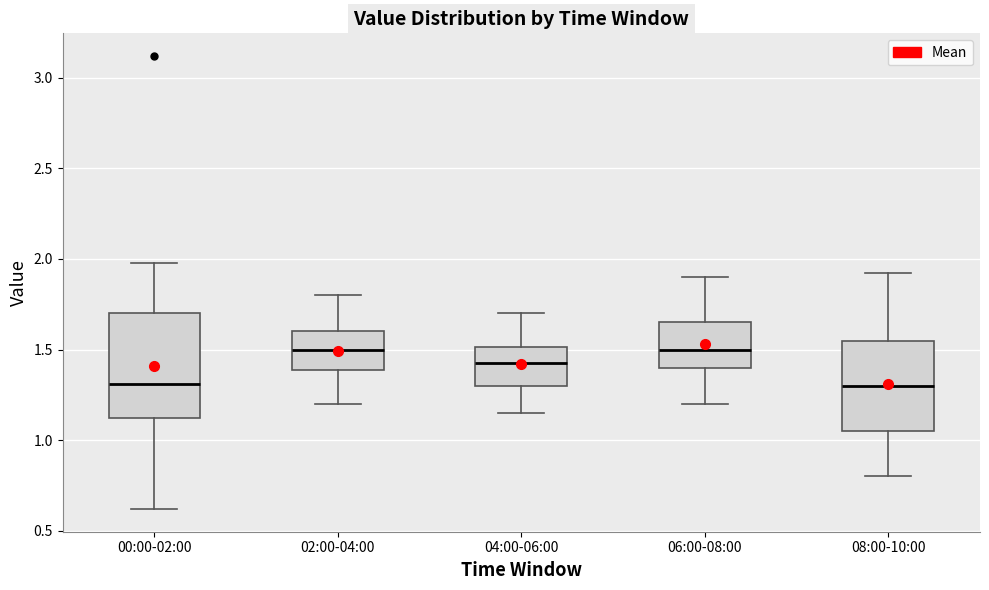

Reading left to right, read every box against the y-axis: the position of its median line, the range the box covers, and the ends of its whiskers. The values are not printed on the chart, so give them approximately, as read against the axis.

00:00-02:00: median 1.30, box 1.15 to 1.70, whiskers 0.60 to 2.00
02:00-04:00: median 1.50, box 1.40 to 1.60, whiskers 1.20 to 1.80
04:00-06:00: median 1.45, box 1.30 to 1.50, whiskers 1.15 to 1.70
06:00-08:00: median 1.50, box 1.40 to 1.65, whiskers 1.20 to 1.90
08:00-10:00: median 1.30, box 1.05 to 1.55, whiskers 0.80 to 1.90